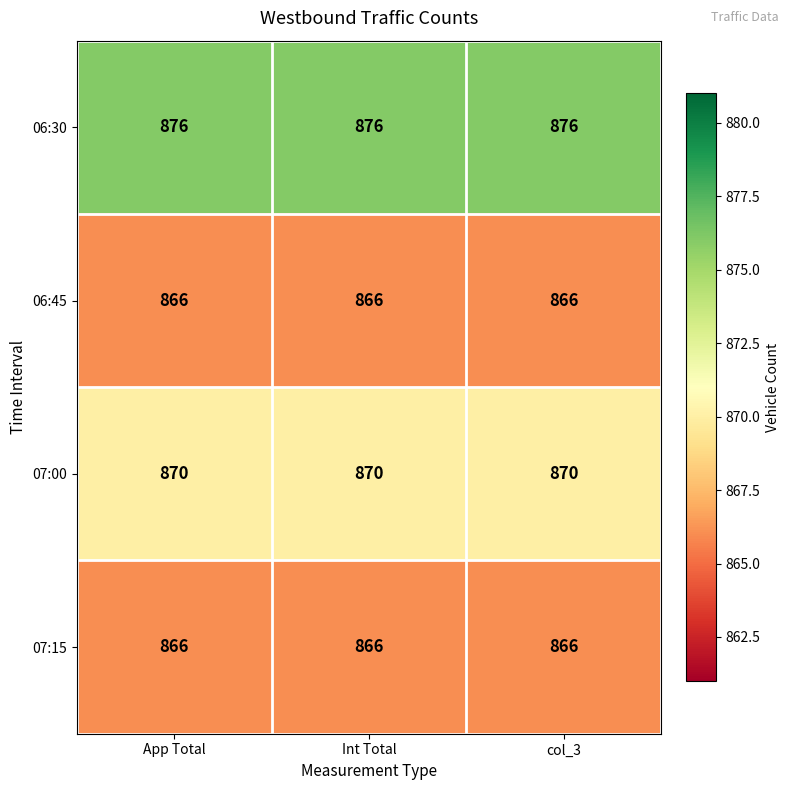

Which series has the largest total across all categories?

06:30